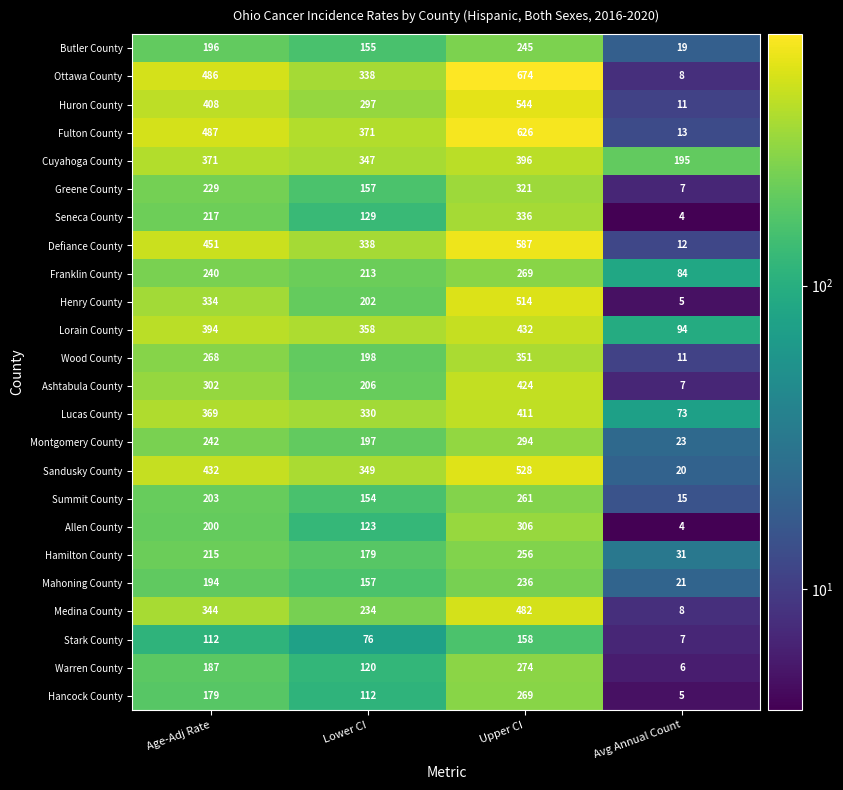

Where is Fulton County nearest to the value 319?

Lower CI